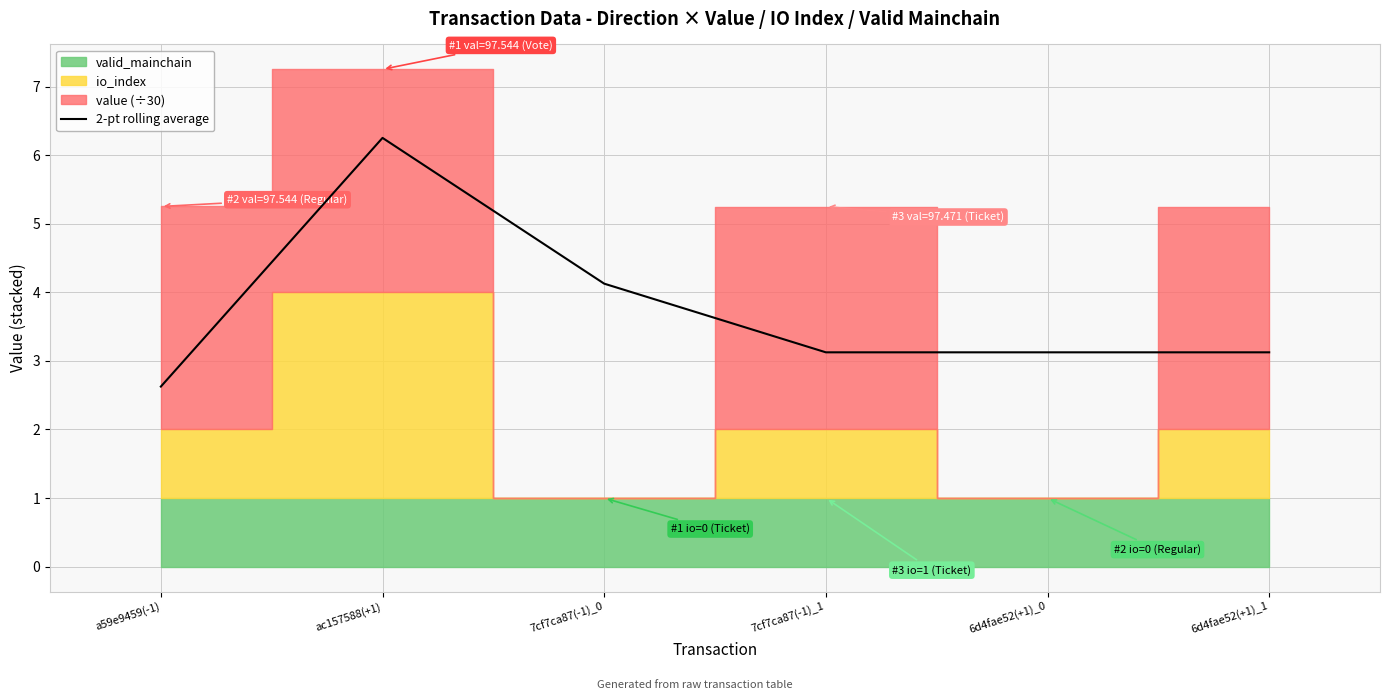

What is the ratio of the value at 6d4fae52(+1)_0 to the value at 7cf7ca87(-1)_1?

1.0